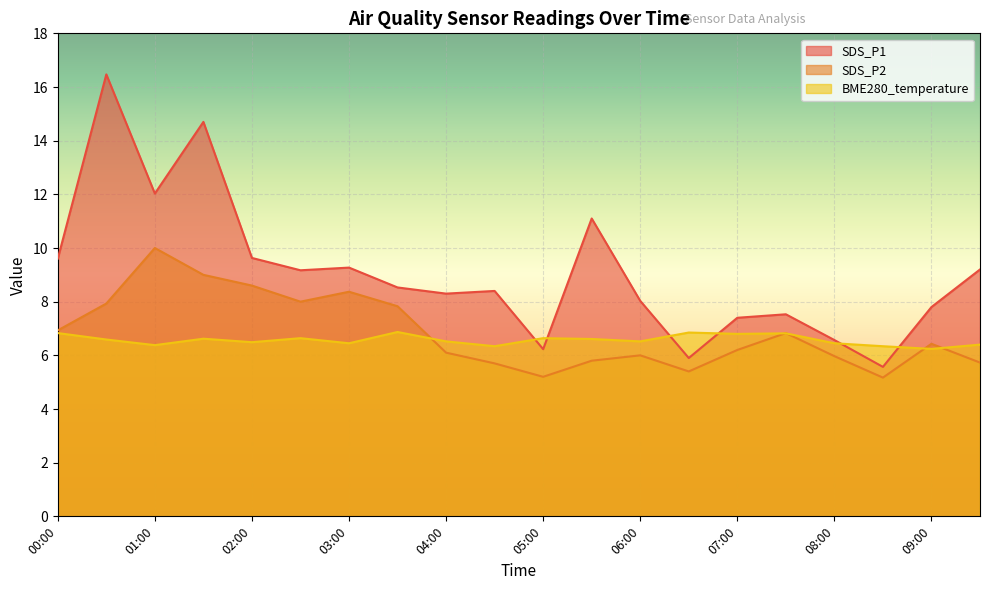

What is the spread (max minus min) of values at 01:00?

5.6